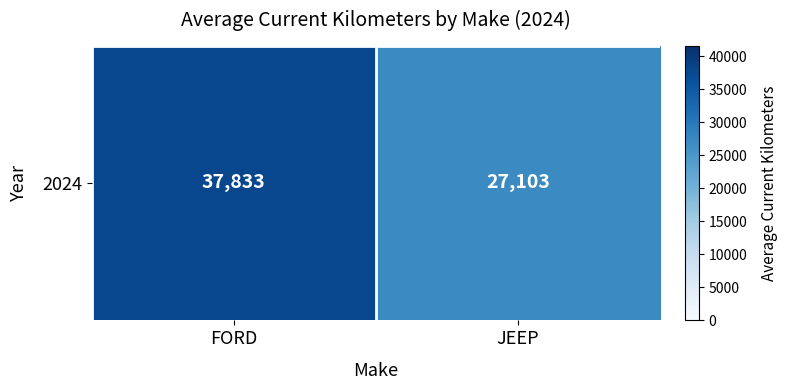

Reading left to right, transcribe all the data shown in this chart.

37833.1	27102.5